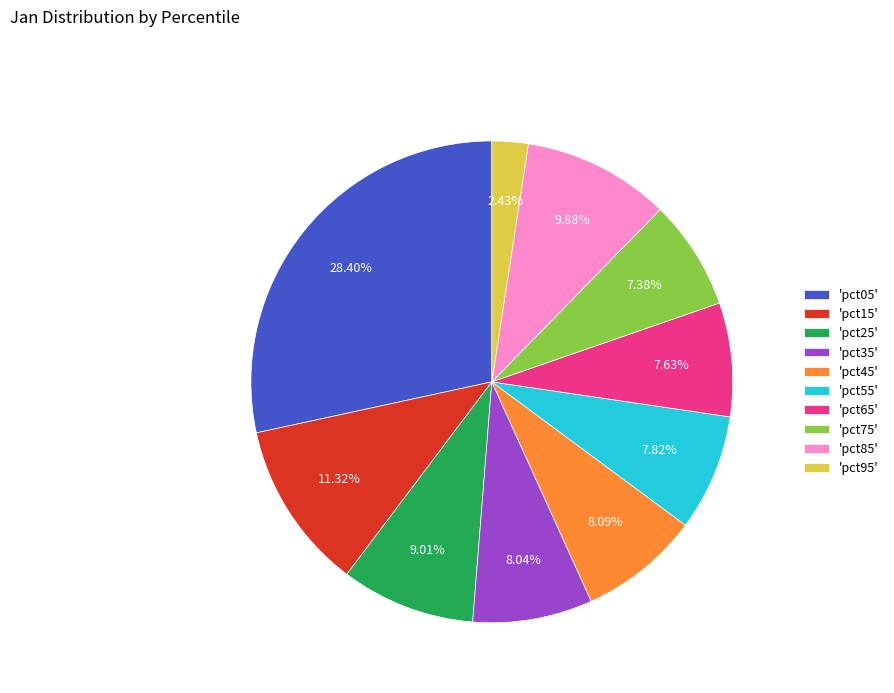

Is there any slice that represents more than half of the pie?

No